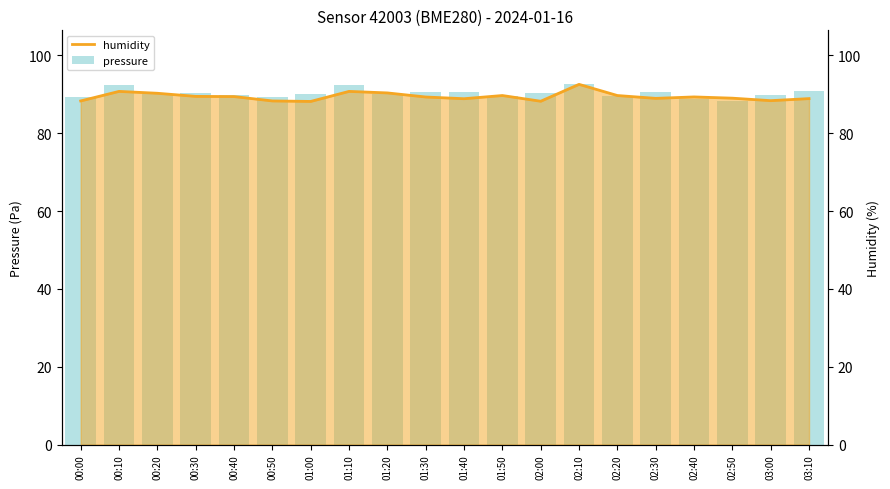

Are the bars horizontal?

No